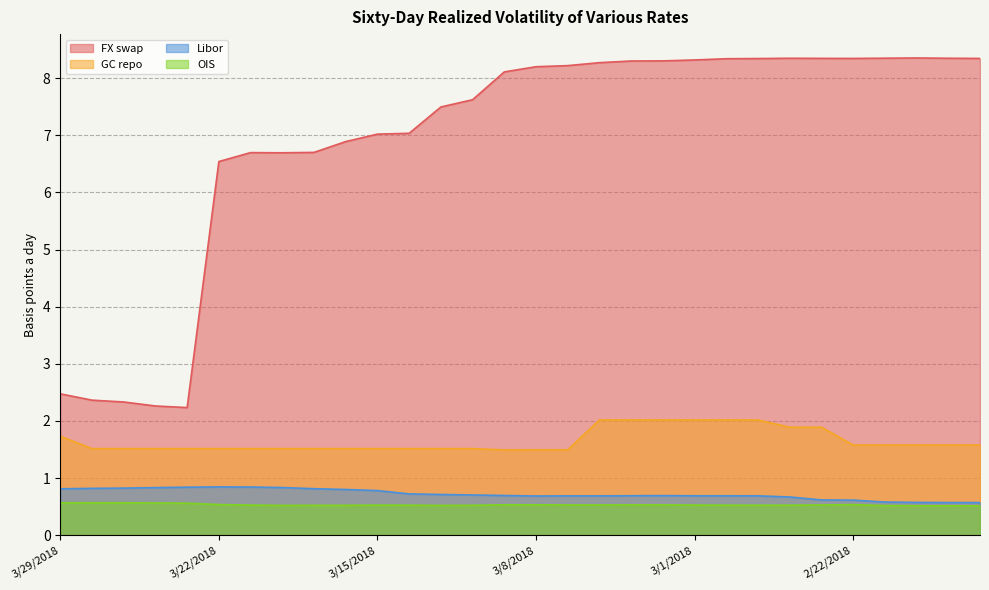

Reading right to left, what are all the values shown in this chart?

FX swap: 2/16/2018=8.3	2/19/2018=8.3	2/20/2018=8.4	2/21/2018=8.3	2/22/2018=8.3	2/23/2018=8.3	2/26/2018=8.3	2/27/2018=8.3	2/28/2018=8.3	3/1/2018=8.3	3/2/2018=8.3	3/5/2018=8.3	3/6/2018=8.3	3/7/2018=8.2	3/8/2018=8.2	3/9/2018=8.1	3/12/2018=7.6	3/13/2018=7.5	3/14/2018=7.0	3/15/2018=7.0	3/16/2018=6.9	3/19/2018=6.7	3/20/2018=6.7	3/21/2018=6.7	3/22/2018=6.5	3/23/2018=2.2	3/26/2018=2.3	3/27/2018=2.3	3/28/2018=2.4	3/29/2018=2.5
GC repo: 2/16/2018=1.6	2/19/2018=1.6	2/20/2018=1.6	2/21/2018=1.6	2/22/2018=1.6	2/23/2018=1.9	2/26/2018=1.9	2/27/2018=2.0	2/28/2018=2.0	3/1/2018=2.0	3/2/2018=2.0	3/5/2018=2.0	3/6/2018=2.0	3/7/2018=1.5	3/8/2018=1.5	3/9/2018=1.5	3/12/2018=1.5	3/13/2018=1.5	3/14/2018=1.5	3/15/2018=1.5	3/16/2018=1.5	3/19/2018=1.5	3/20/2018=1.5	3/21/2018=1.5	3/22/2018=1.5	3/23/2018=1.5	3/26/2018=1.5	3/27/2018=1.5	3/28/2018=1.5	3/29/2018=1.7
Libor: 2/16/2018=0.6	2/19/2018=0.6	2/20/2018=0.6	2/21/2018=0.6	2/22/2018=0.6	2/23/2018=0.6	2/26/2018=0.7	2/27/2018=0.7	2/28/2018=0.7	3/1/2018=0.7	3/2/2018=0.7	3/5/2018=0.7	3/6/2018=0.7	3/7/2018=0.7	3/8/2018=0.7	3/9/2018=0.7	3/12/2018=0.7	3/13/2018=0.7	3/14/2018=0.7	3/15/2018=0.8	3/16/2018=0.8	3/19/2018=0.8	3/20/2018=0.8	3/21/2018=0.8	3/22/2018=0.8	3/23/2018=0.8	3/26/2018=0.8	3/27/2018=0.8	3/28/2018=0.8	3/29/2018=0.8
OIS: 2/16/2018=0.5	2/19/2018=0.5	2/20/2018=0.5	2/21/2018=0.5	2/22/2018=0.5	2/23/2018=0.5	2/26/2018=0.5	2/27/2018=0.5	2/28/2018=0.5	3/1/2018=0.5	3/2/2018=0.5	3/5/2018=0.5	3/6/2018=0.5	3/7/2018=0.5	3/8/2018=0.5	3/9/2018=0.5	3/12/2018=0.5	3/13/2018=0.5	3/14/2018=0.5	3/15/2018=0.5	3/16/2018=0.5	3/19/2018=0.5	3/20/2018=0.5	3/21/2018=0.5	3/22/2018=0.5	3/23/2018=0.6	3/26/2018=0.6	3/27/2018=0.6	3/28/2018=0.6	3/29/2018=0.6